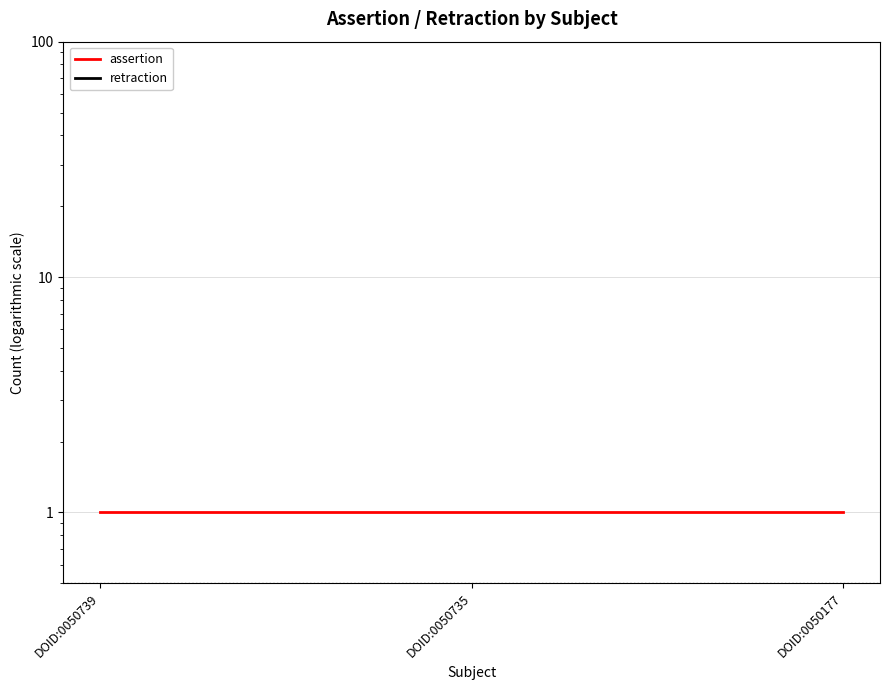

Reading right to left, extract all data points from this chart.

assertion: DOID:0050177=1	DOID:0050735=1	DOID:0050739=1
retraction: DOID:0050177=0	DOID:0050735=0	DOID:0050739=0